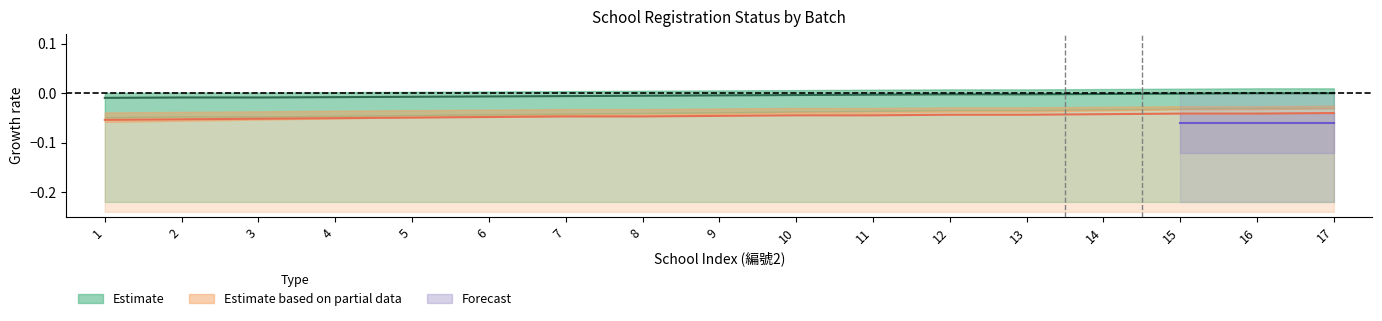

What is the sum of the Estimate based on partial data values at 14 and 10?

-0.1